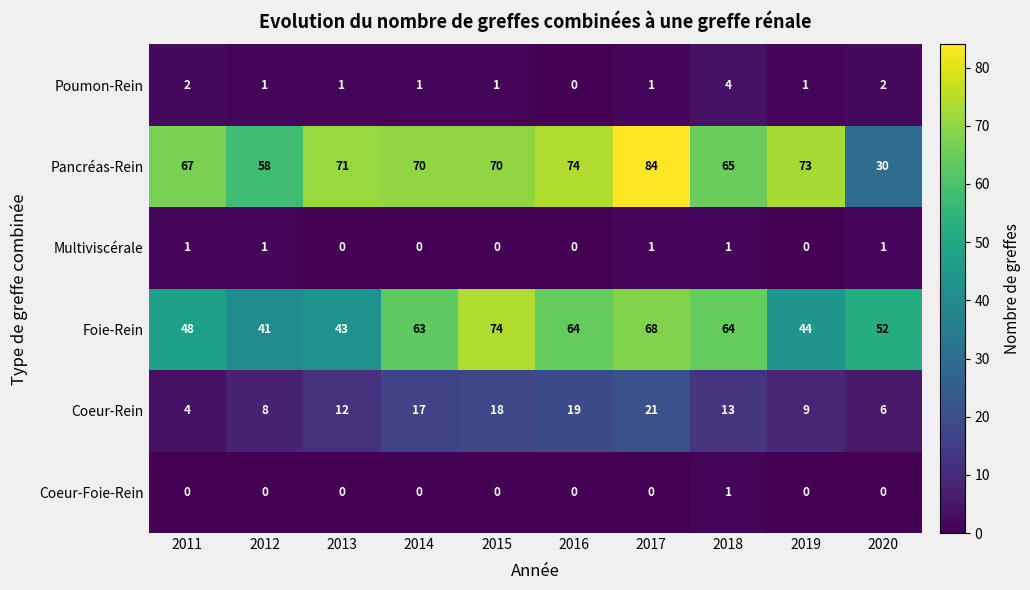

Is it true that Coeur-Rein equals 21 at 2018?

False